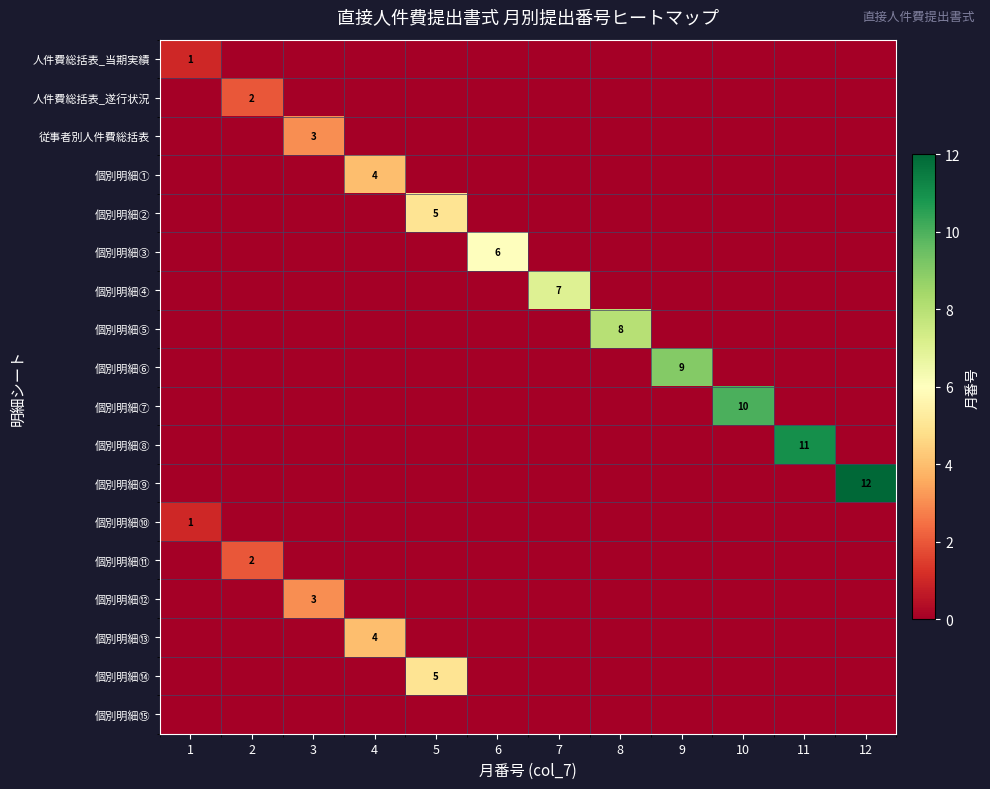

What is the total value across all series at 8?

8